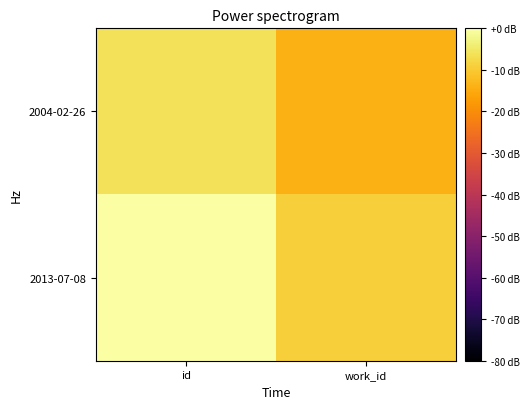

Rank the series at work_id from lowest to highest value.

2004-02-26, 2013-07-08